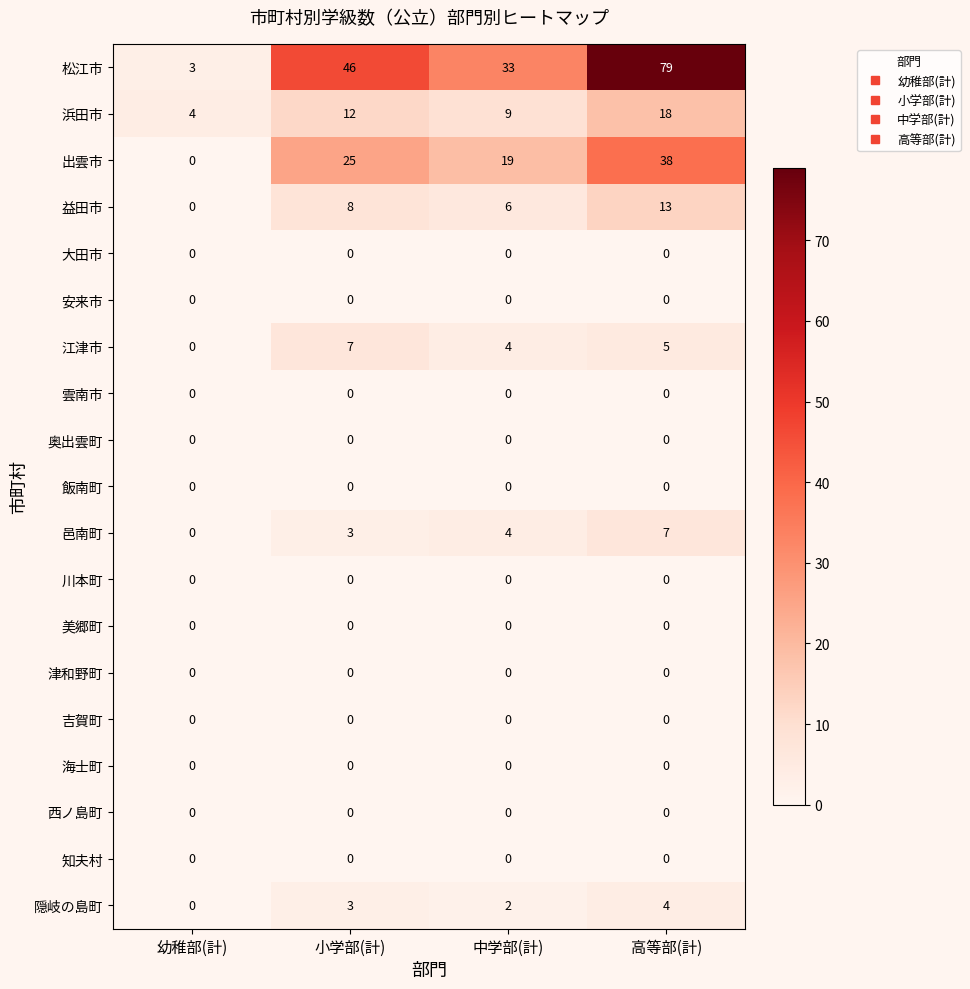

Count the number of data series in this chart.

19